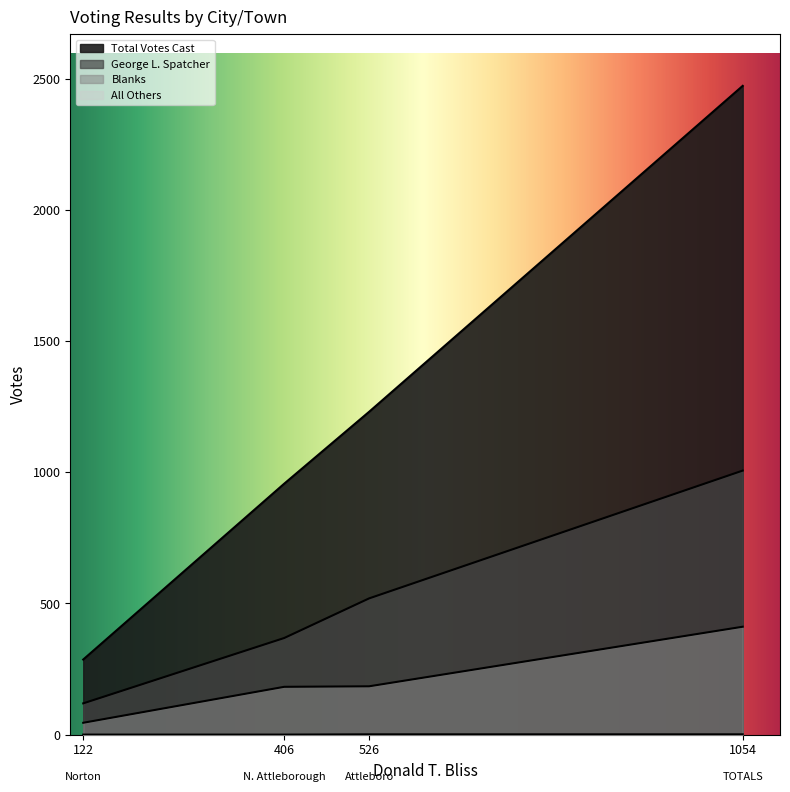

The value of George L. Spatcher at TOTALS is 1406. True or false?

False